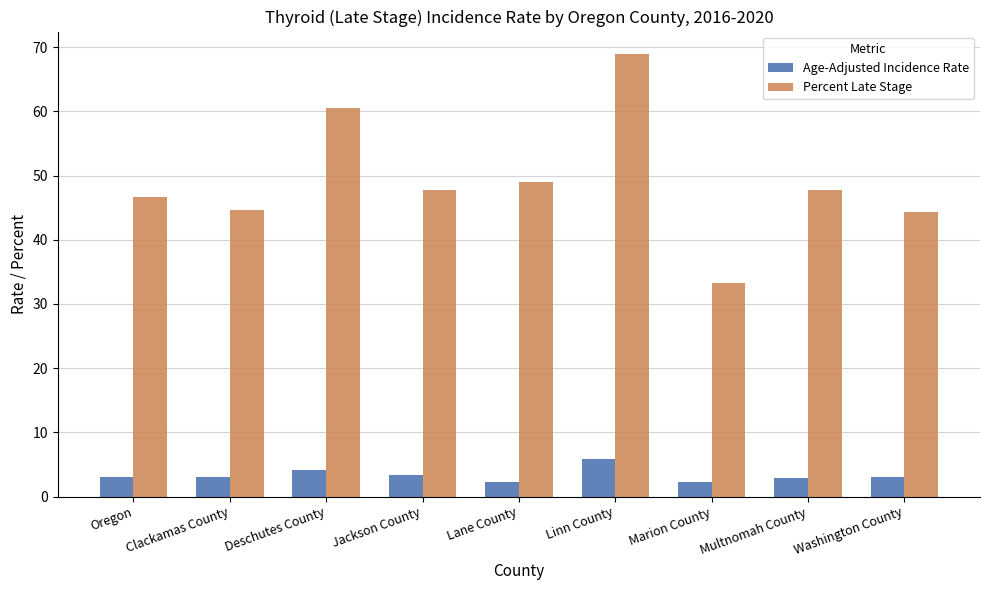

What is the approximate value of Age-Adjusted Incidence Rate at Oregon?

3.1